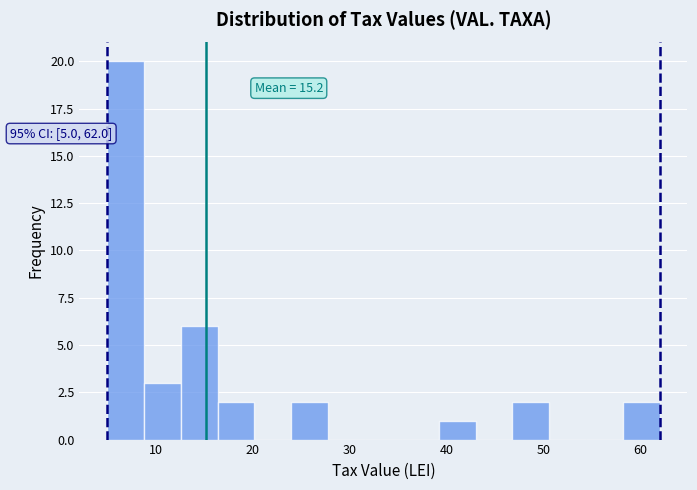

Read against the x-axis, roughly where is the centre of the tallest bar?

7